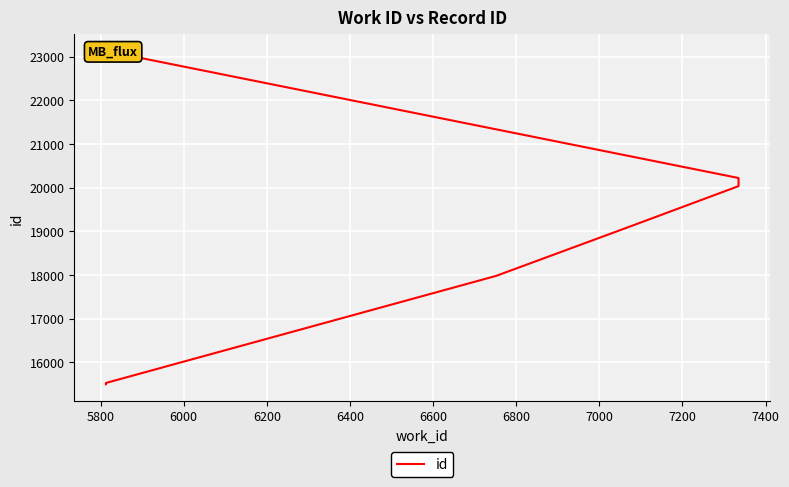

Approximately how many times larger is the value at 5800 compared to 6800?

0.7